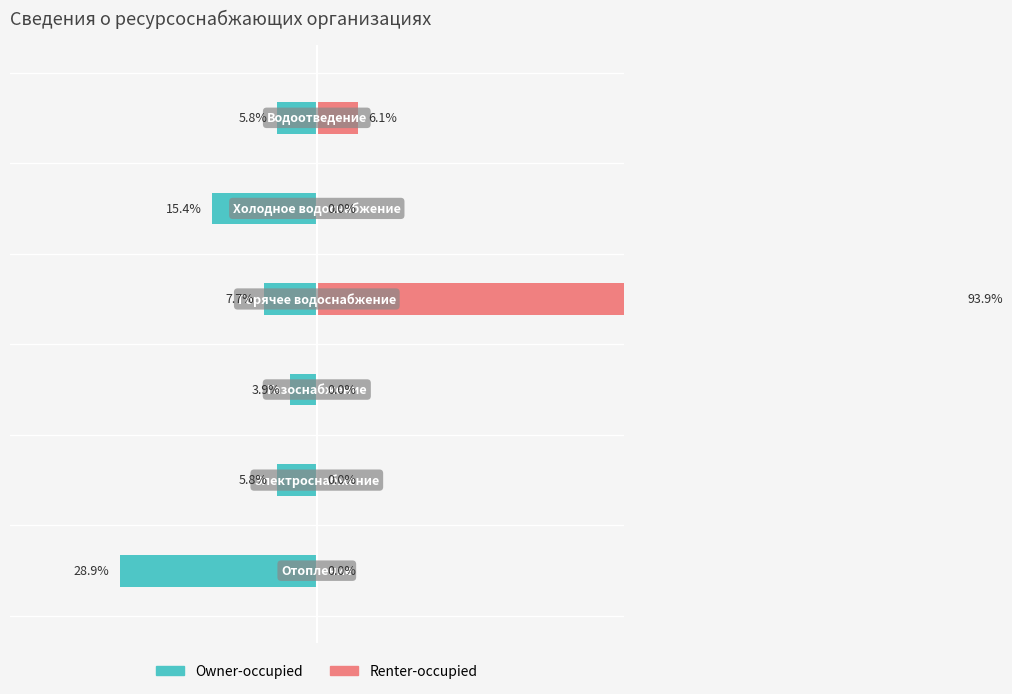

How many data points does each series have?

6